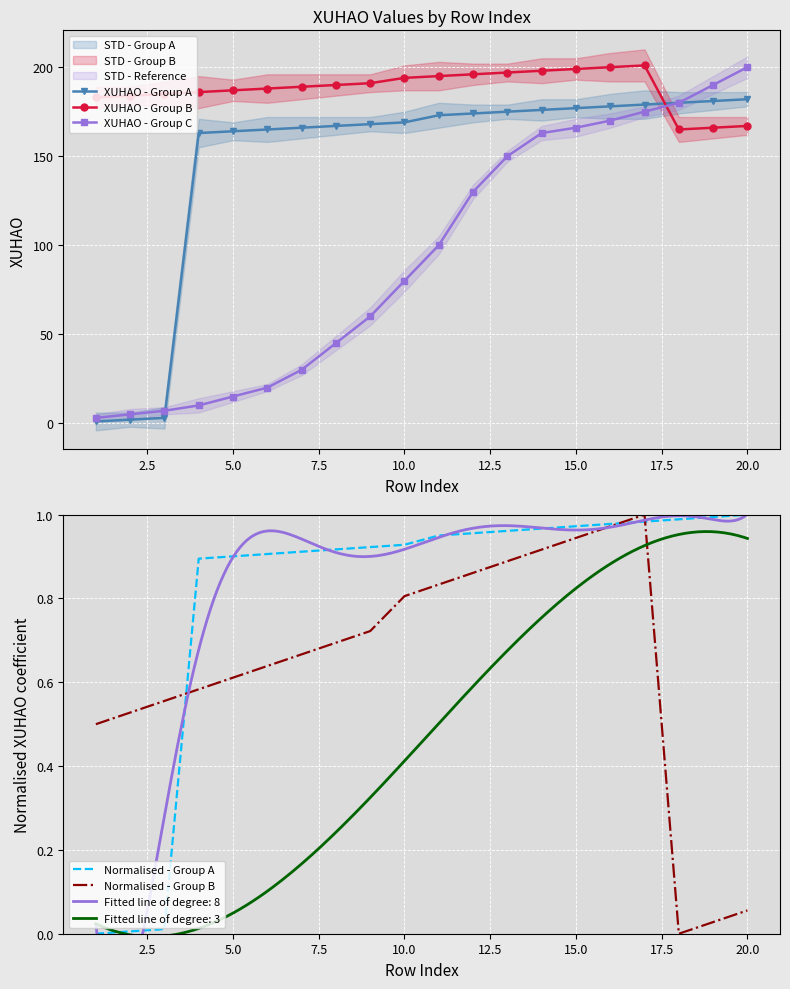

How many lines are shown in the chart?

5